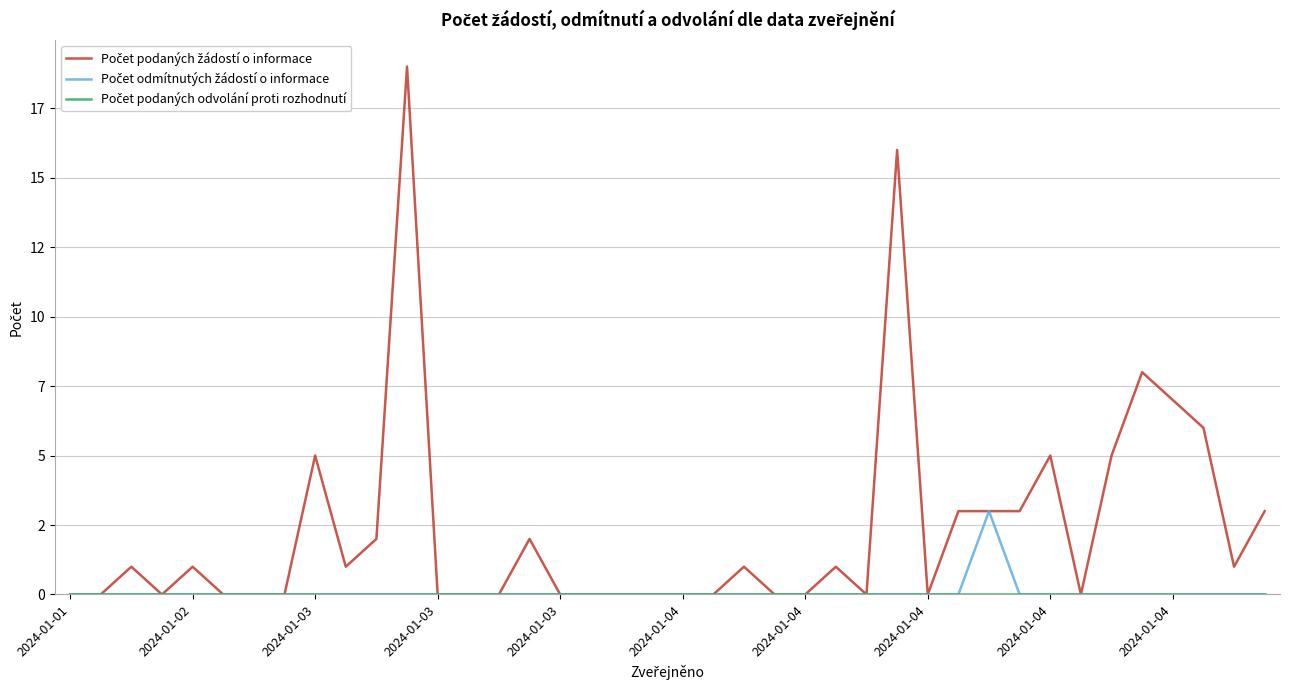

Is this an area chart (filled region under the line)?

No